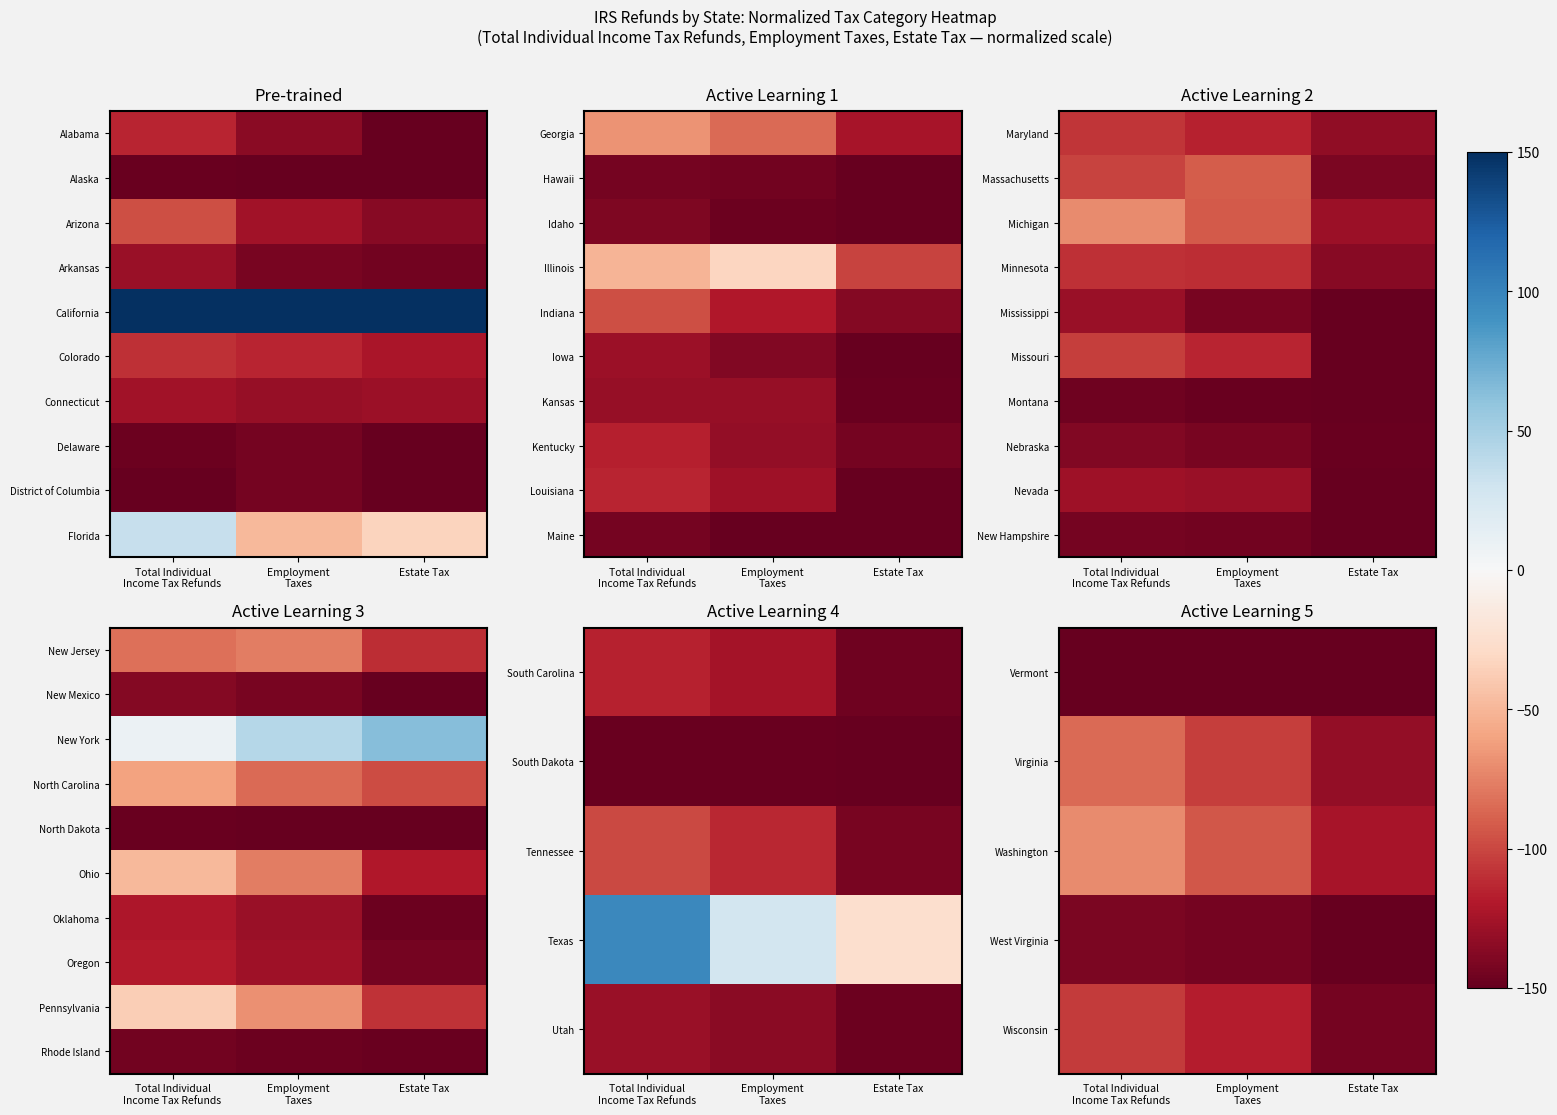

The value of Ohio at Total Individual Income Tax Refunds is -48.6. True or false?

True